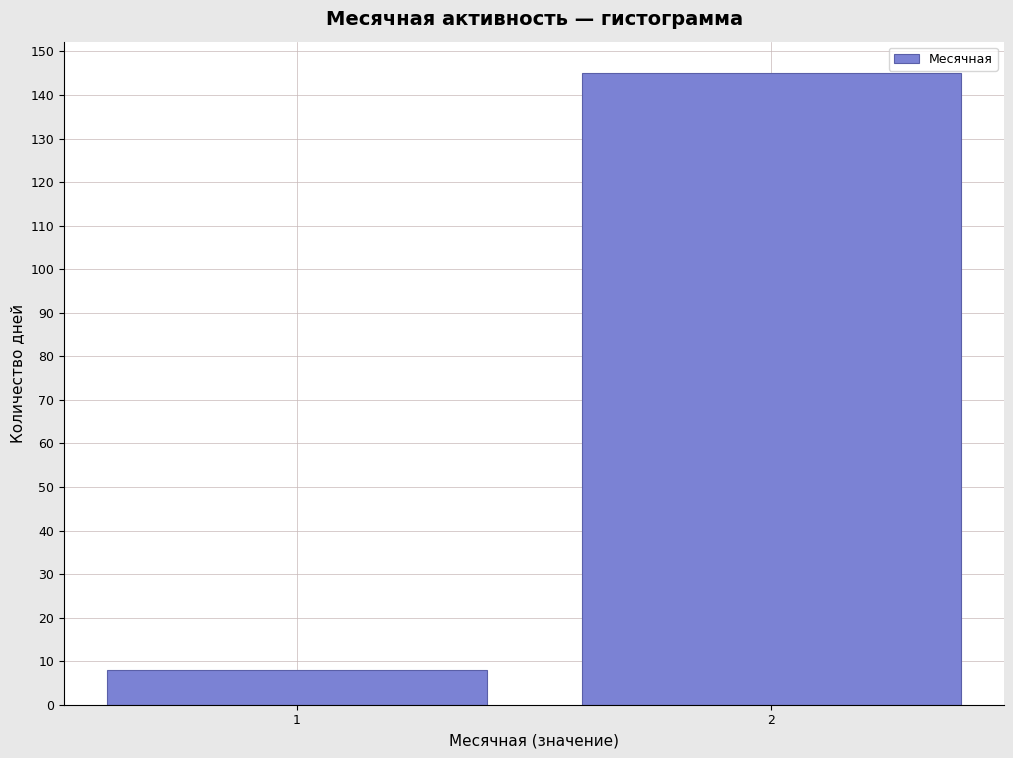

Reading left to right, what are all the values shown in this chart?

1=8	2=145